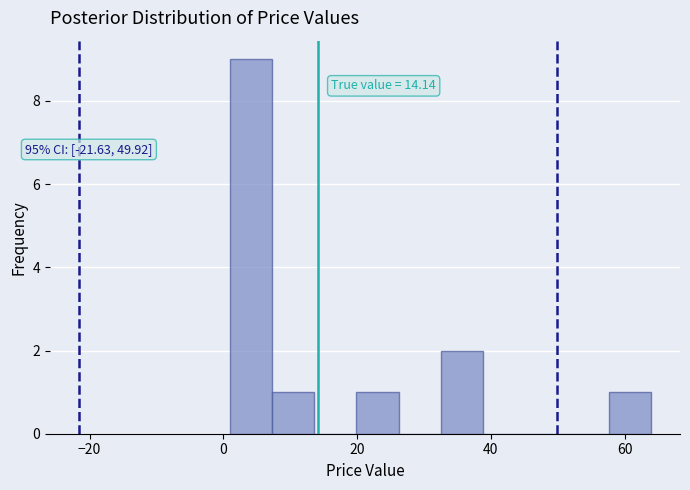

Read against the x-axis, roughly where is the centre of the tallest bar?

4